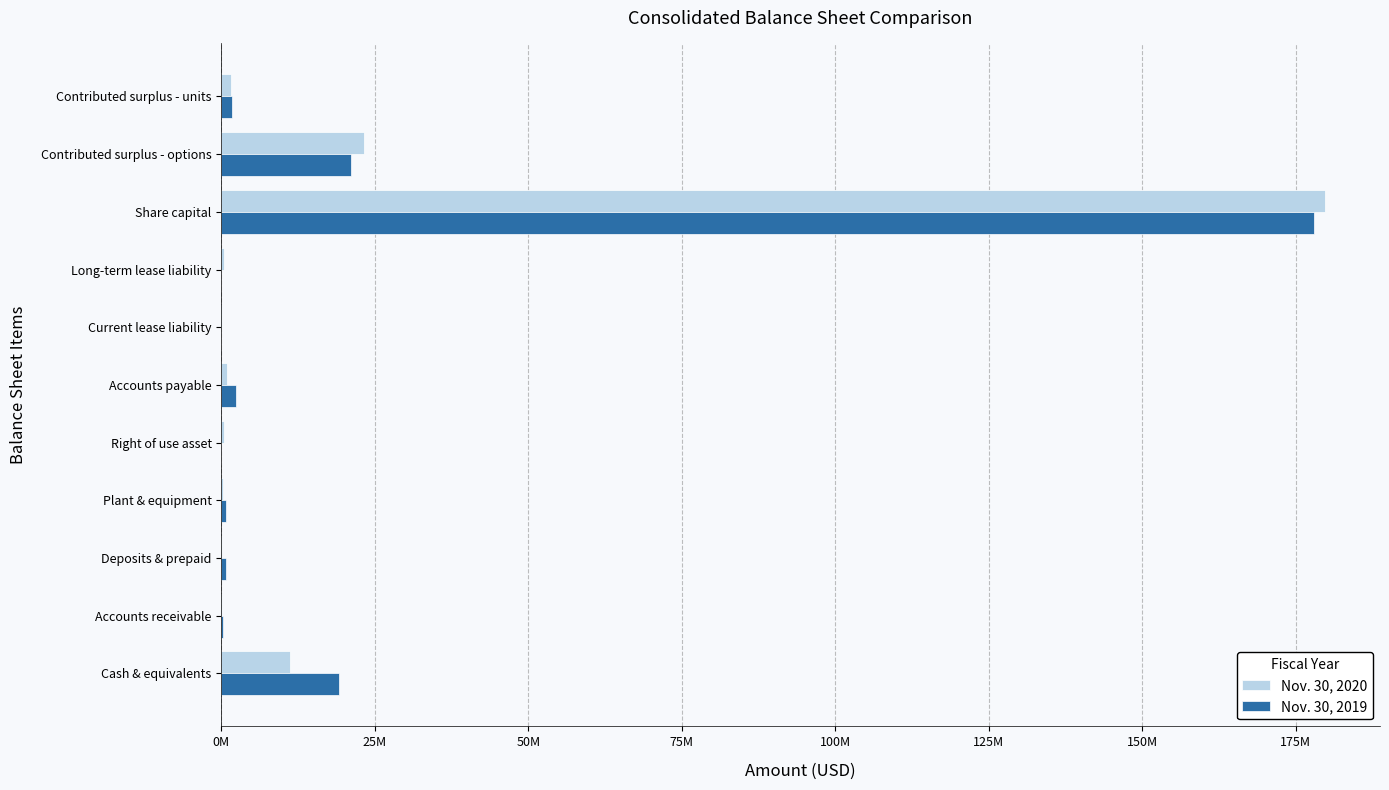

What are all the series names shown in the legend?

Nov. 30, 2020, Nov. 30, 2019